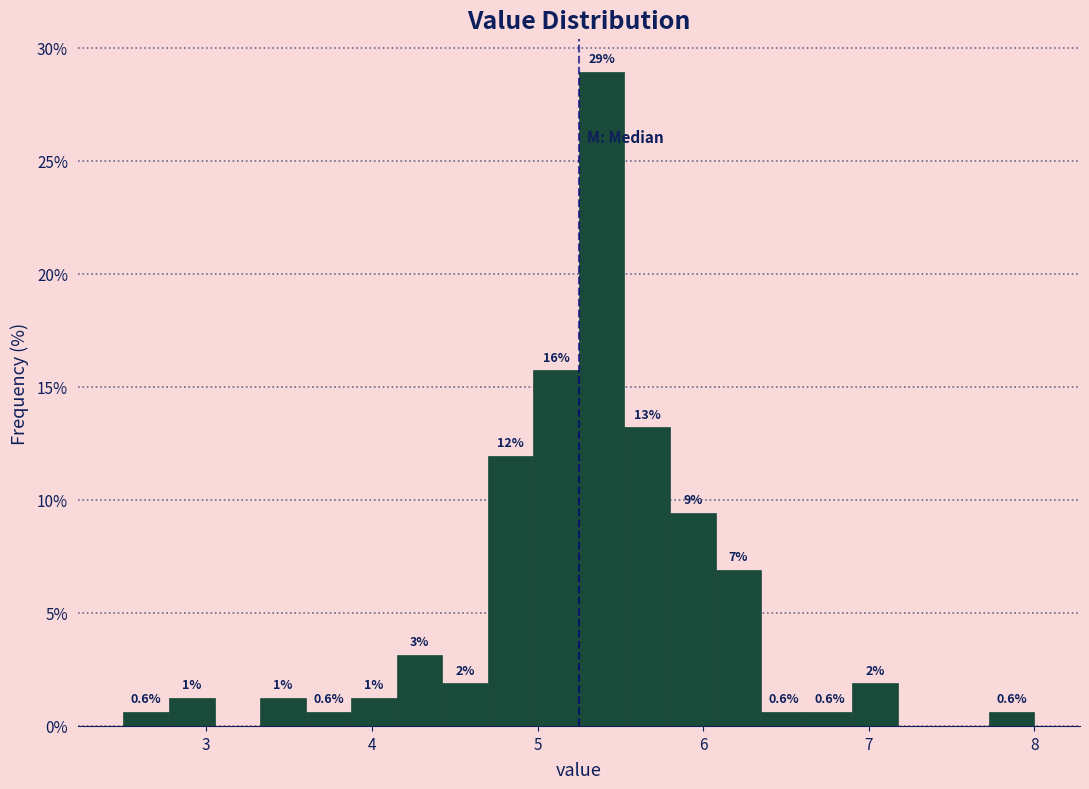

Around what value on the x-axis is the tallest bar? Give the approximate position of its centre, as read against the axis.

5.4